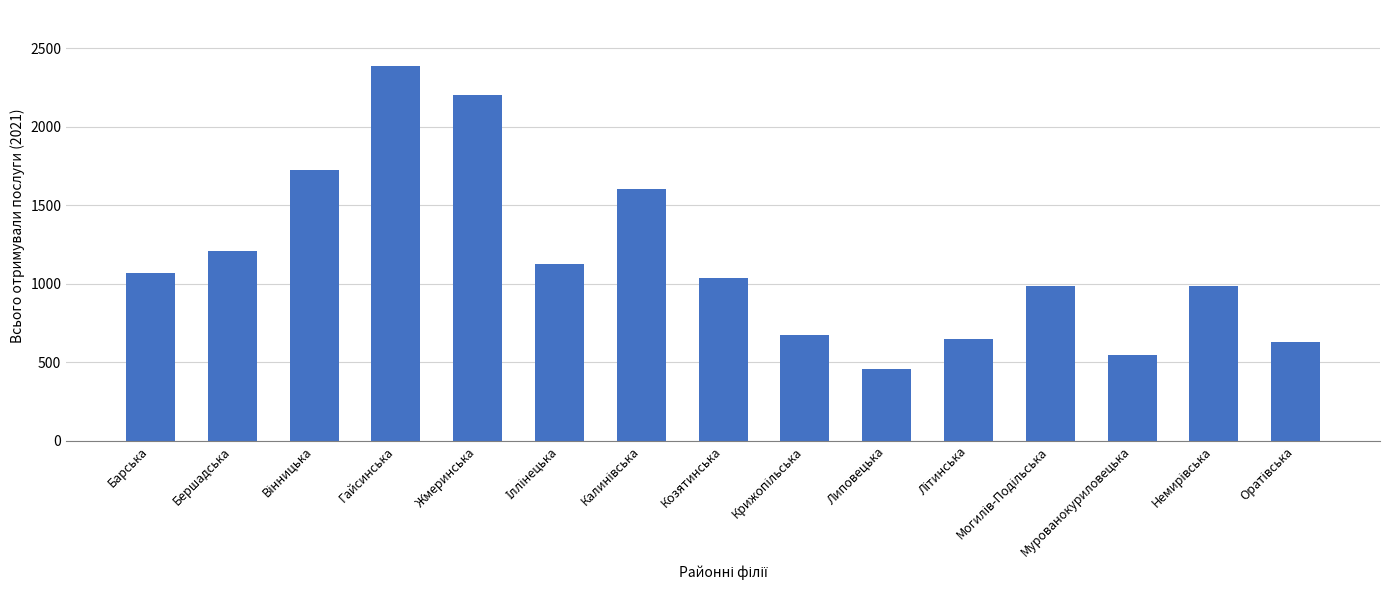

What is the approximate value at Барська?

1068